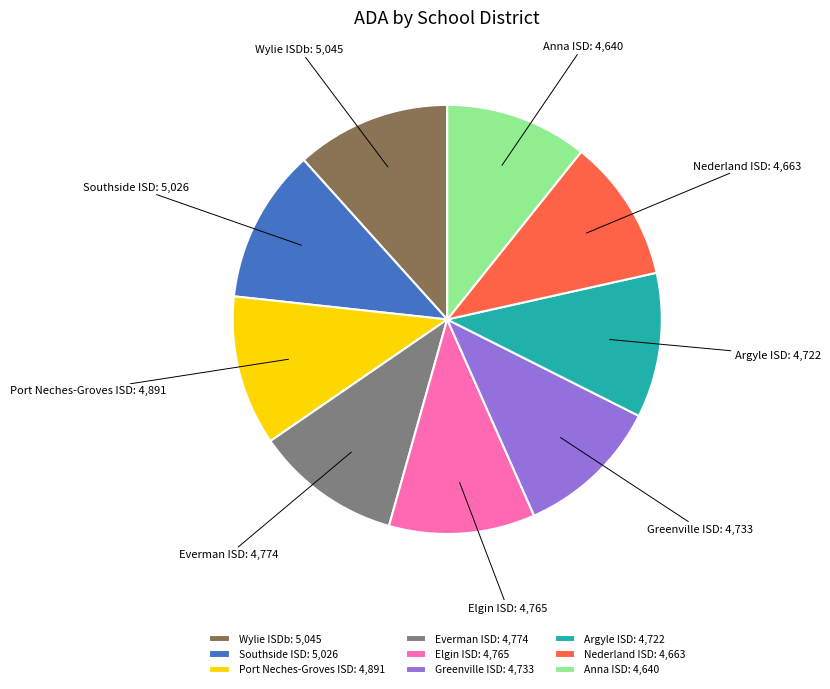

Is it true that Everman ISD is 1% of the pie?

False